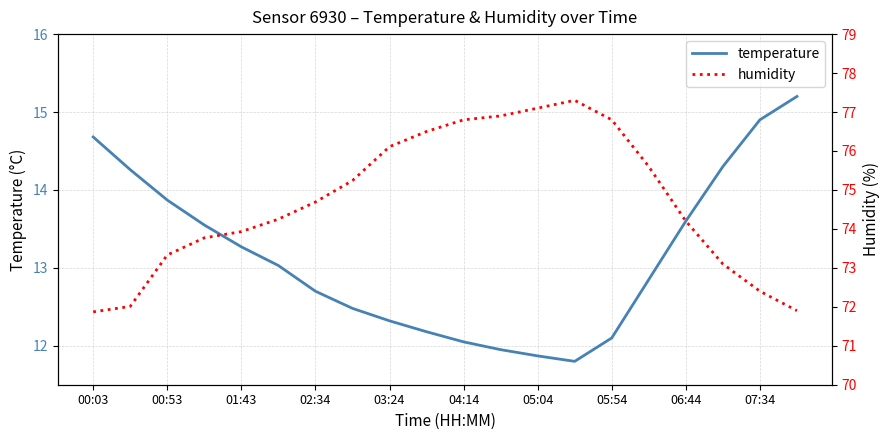

True or false: temperature and humidity intersect in this chart.

False